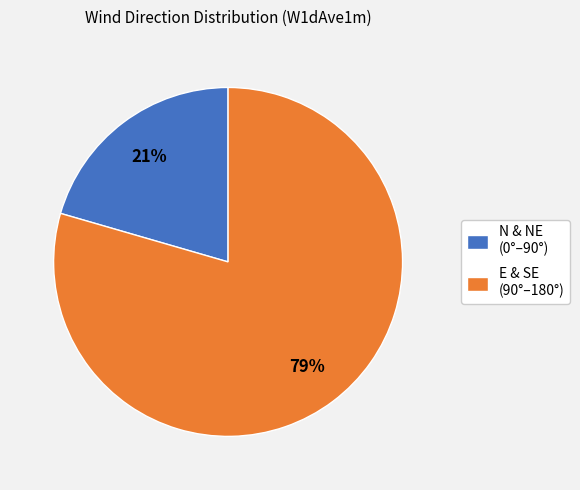

How many segments does this pie chart have?

2